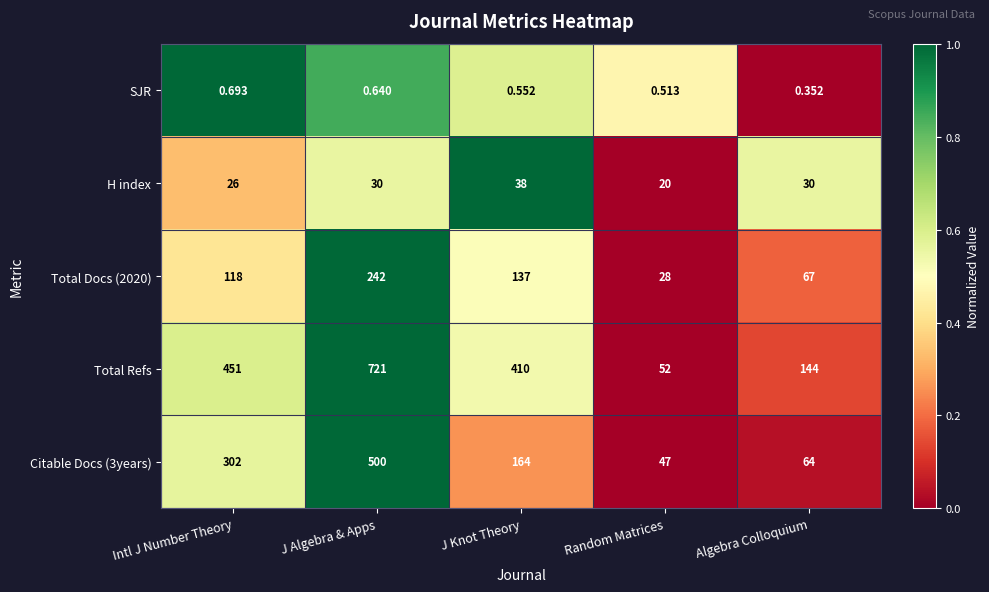

List the labels in order of SJR value, largest first.

Intl J Number Theory, J Algebra & Apps, J Knot Theory, Random Matrices, Algebra Colloquium